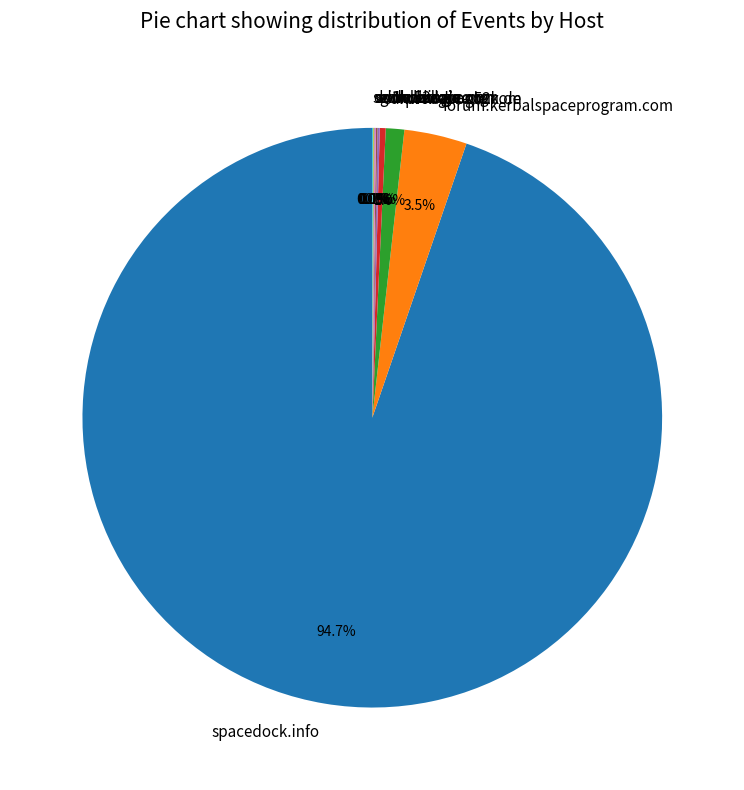

How much of the chart is everything except forum.kerbalspaceprogram.com?

96.5%